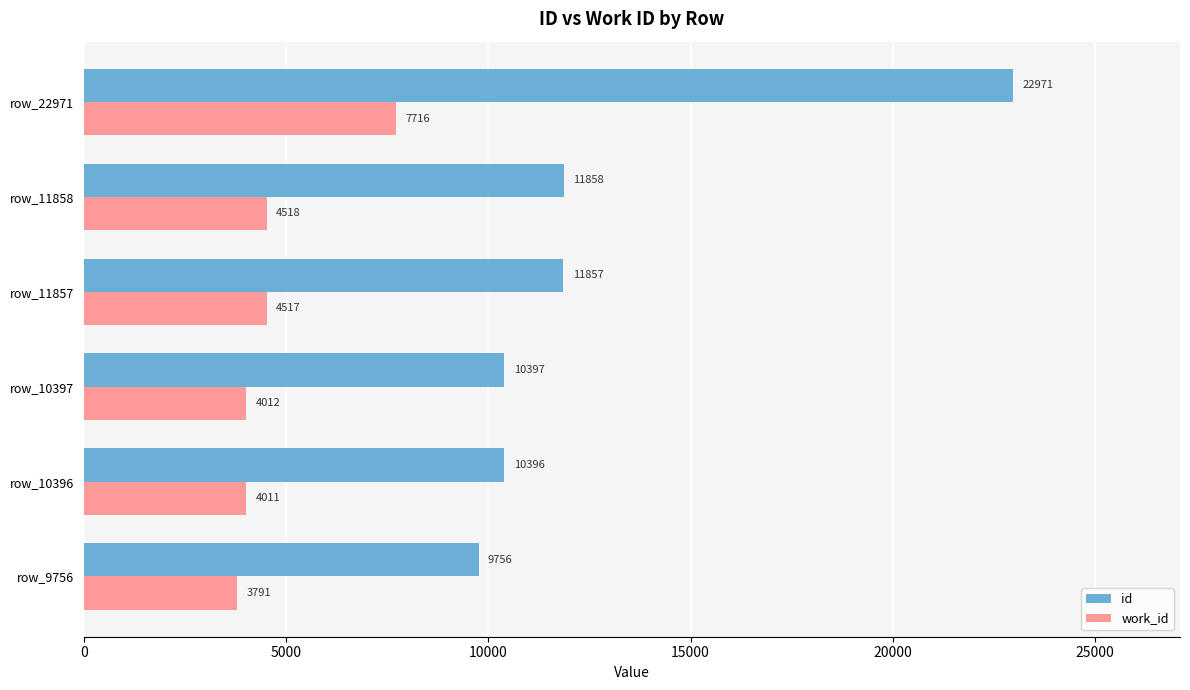

At how many categories does at least one series exceed 22596?

1